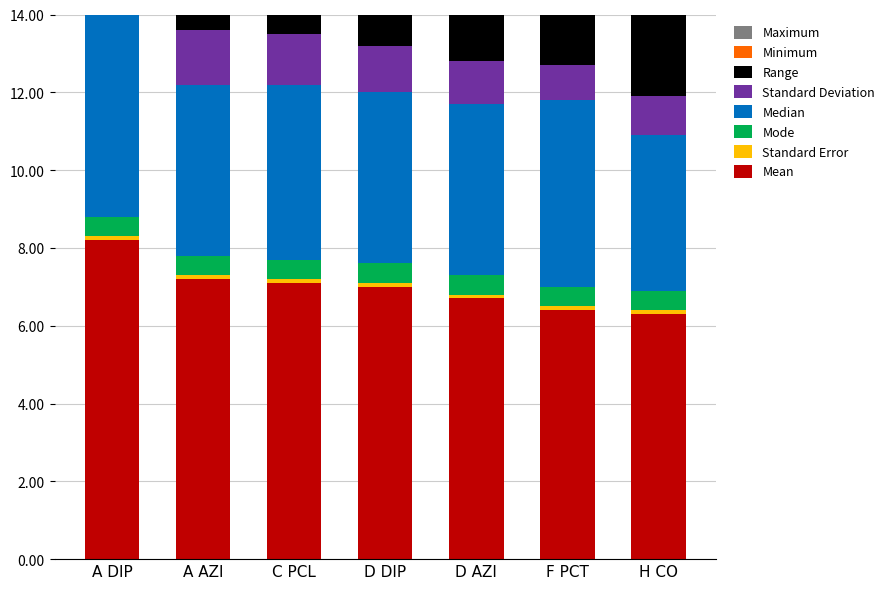

What is the average value of the Range series?

5.1